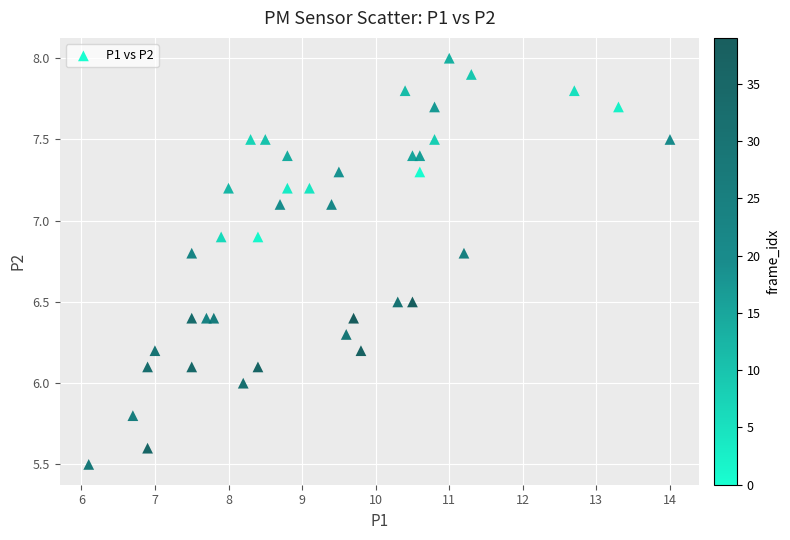

What is the range of X values (max minus min)?

7.9